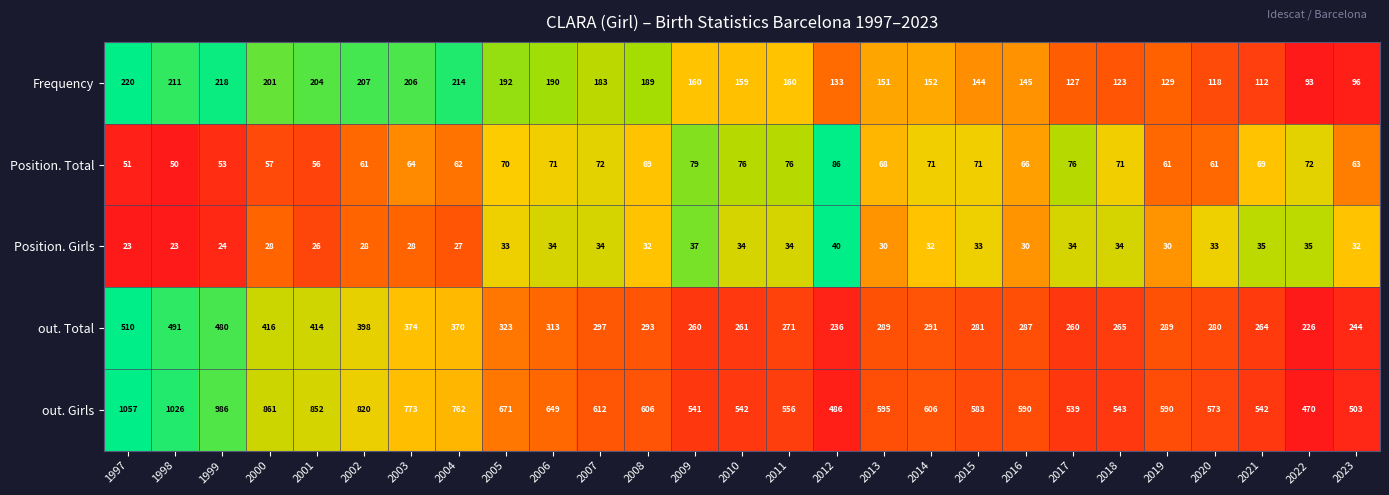

The value of out. Total at 2014 is 91. True or false?

False